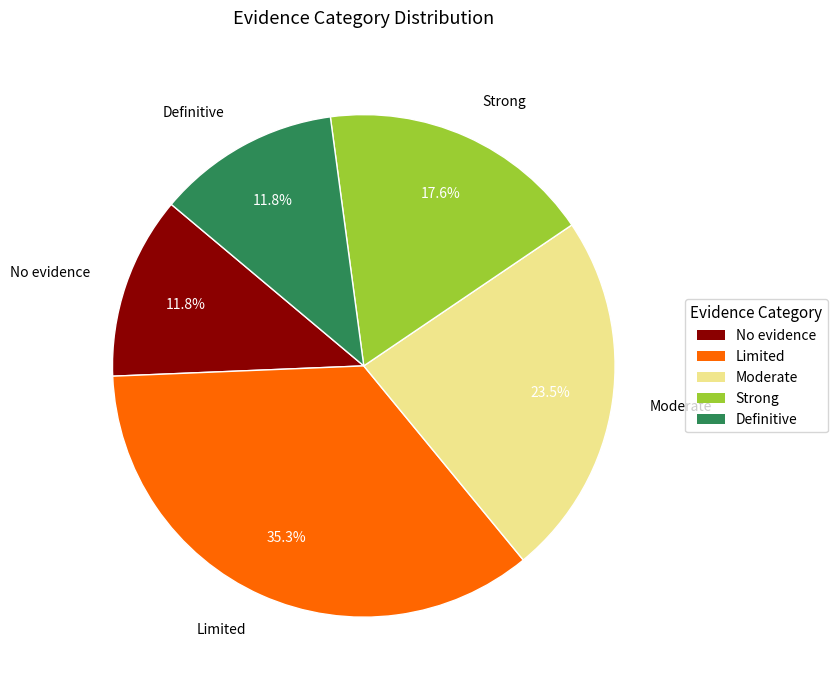

What is the smallest slice in the pie chart?

No evidence